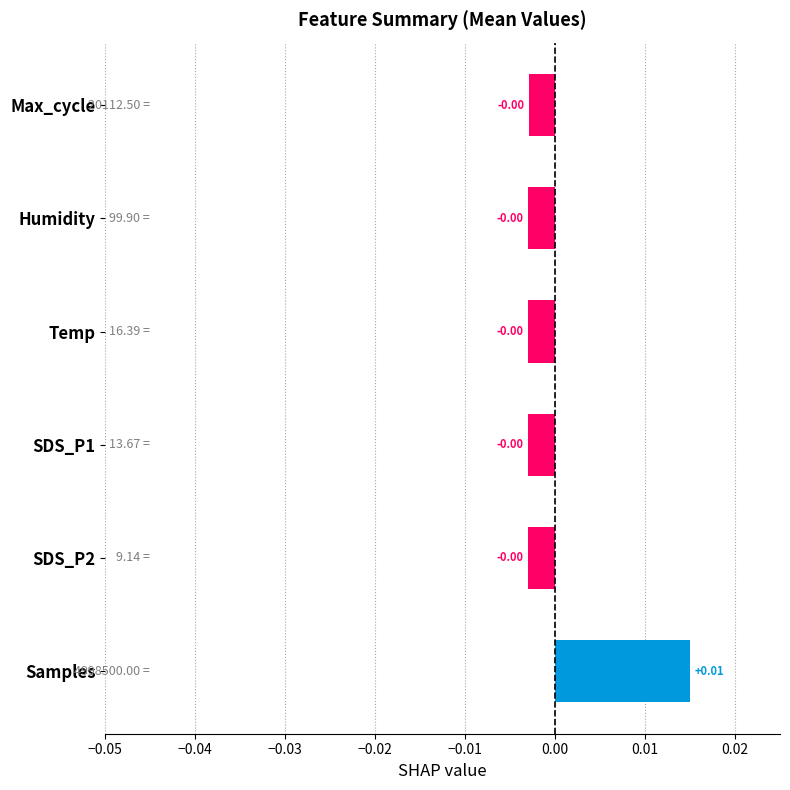

Between Max_cycle and Samples, which is larger?

Samples